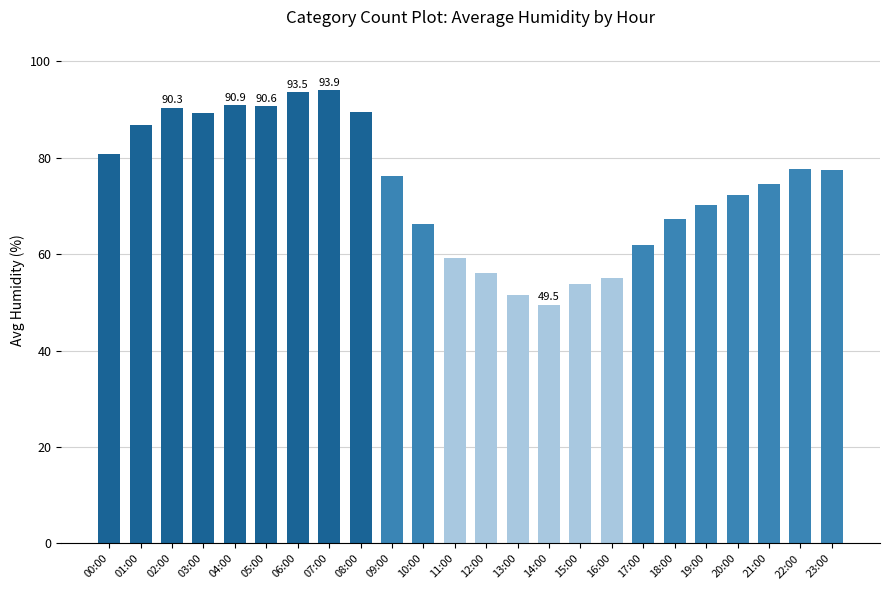

What position from the left is 05:00?

6